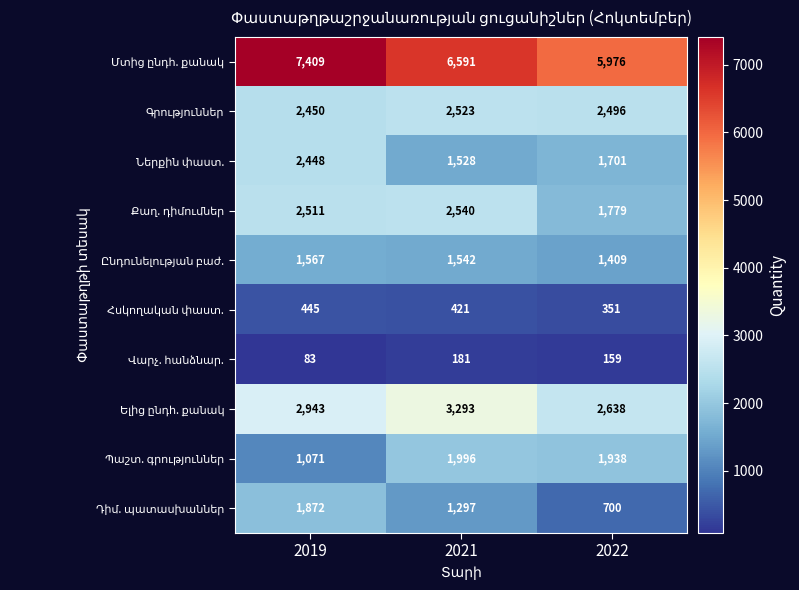

What is the total value across all series at 2022?

19147